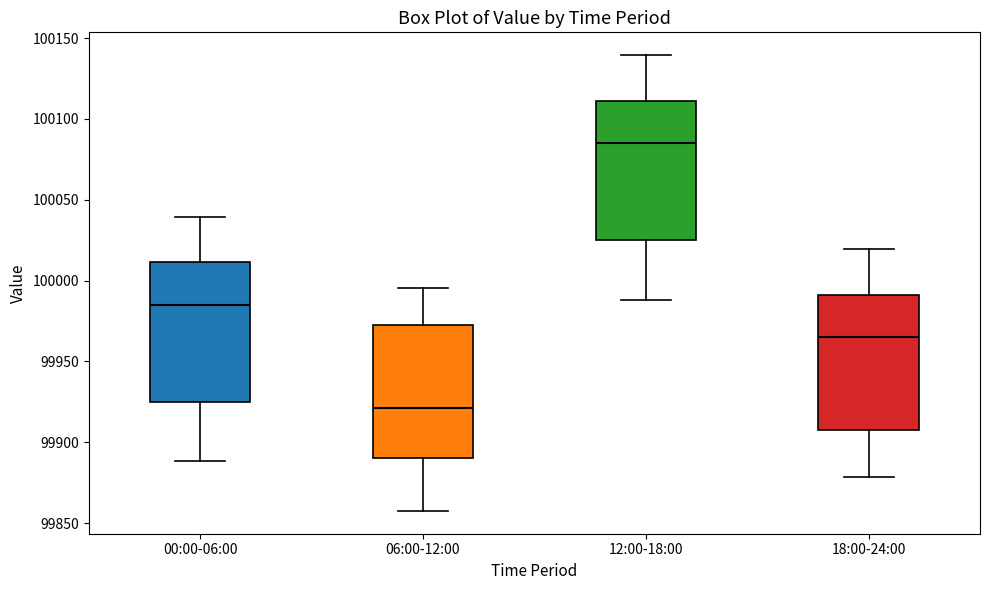

Where is the upper edge of the box for 12:00-18:00 on the y-axis? The values are not printed on the chart, so give them approximately, as read against the axis.

100110